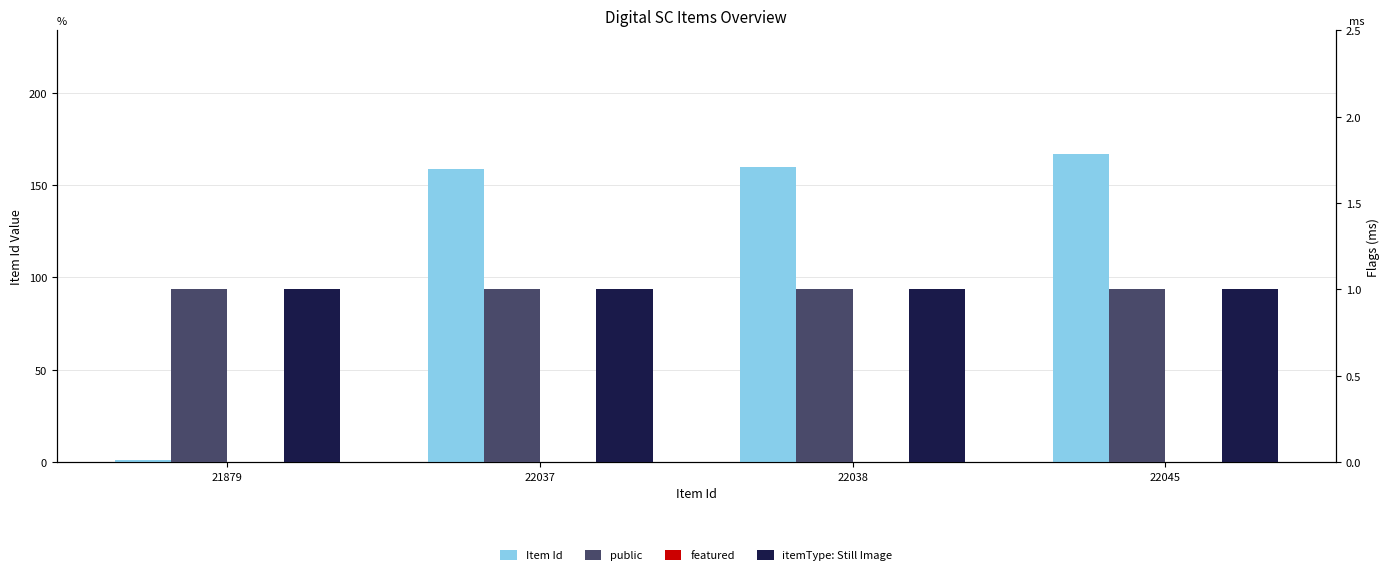

Which label corresponds to the largest value in the chart?

22045